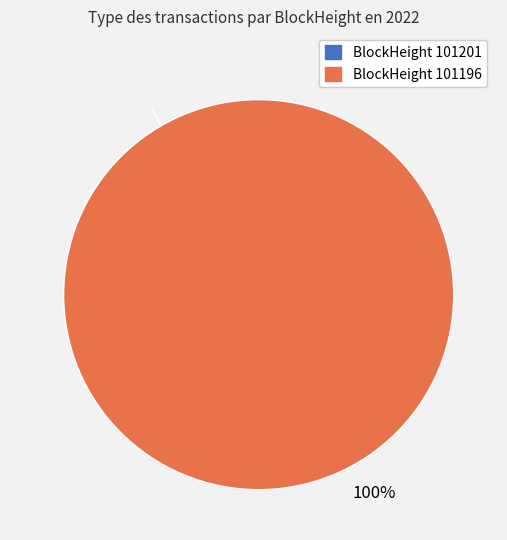

Count the number of slices in the pie.

2